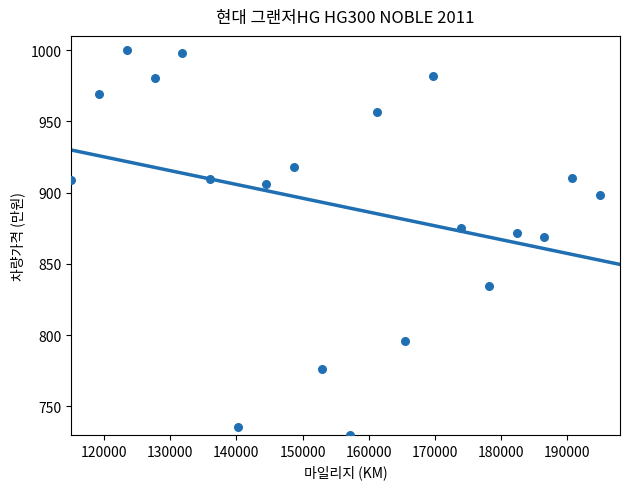

What is the range of Y values (max minus min)?

270.0